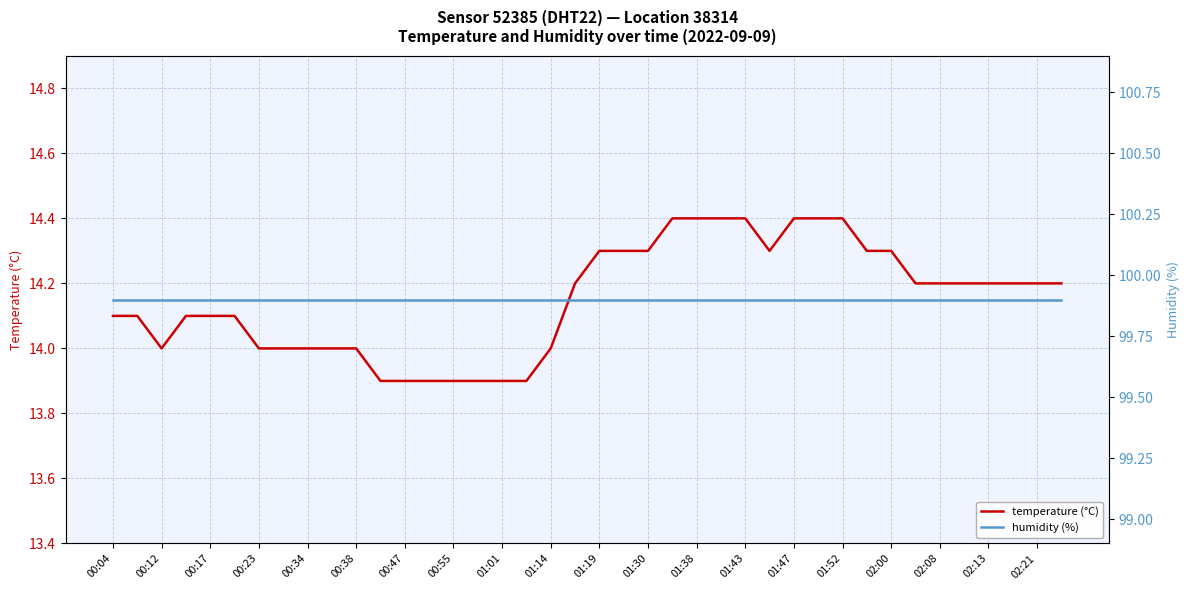

Where is the first local minimum for temperature (°C)?

00:12